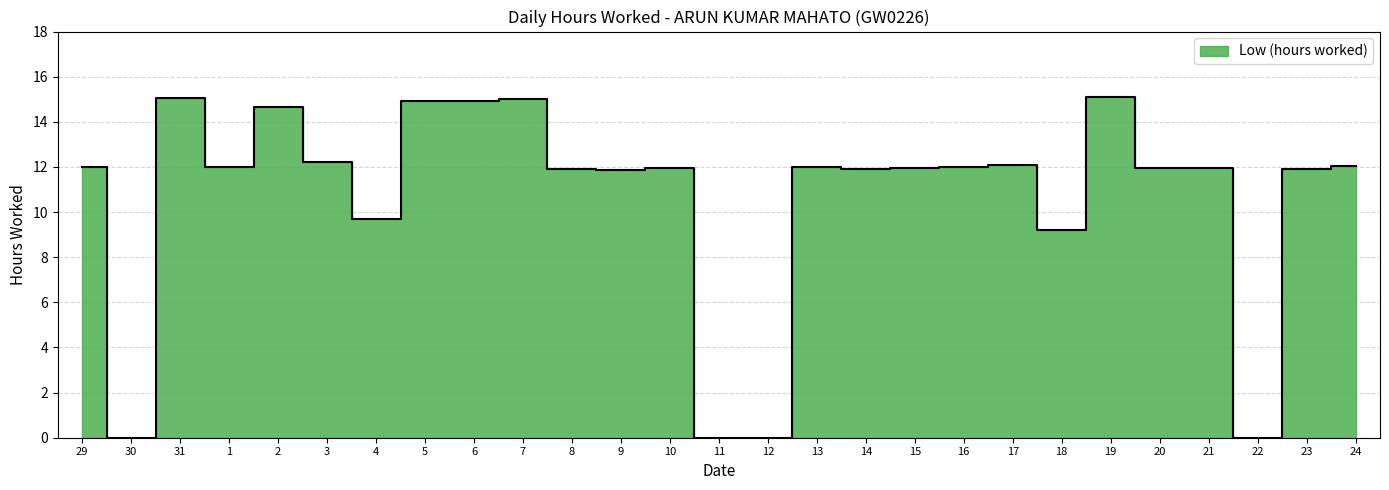

The chart shows a value of 11.9 at 9. True or false?

True